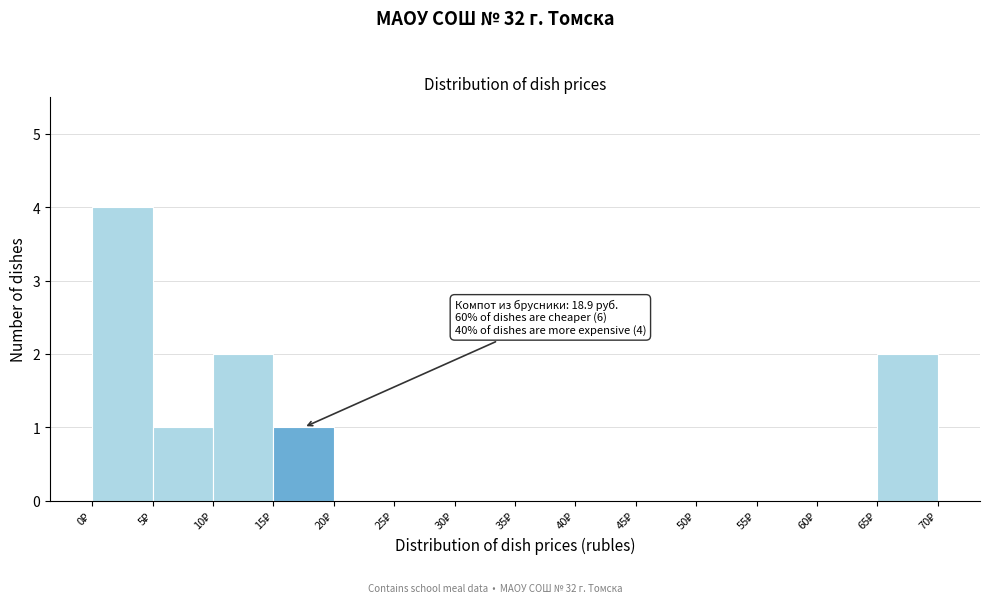

Which range on the x-axis has the tallest bar?

0 to 5